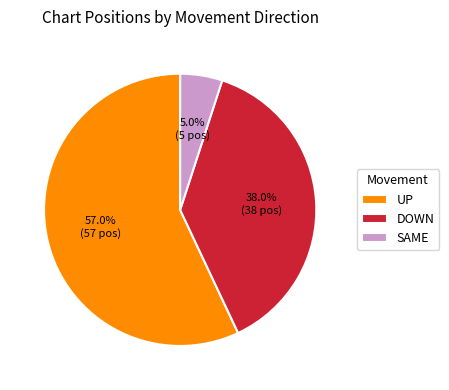

Which slice is the largest?

UP